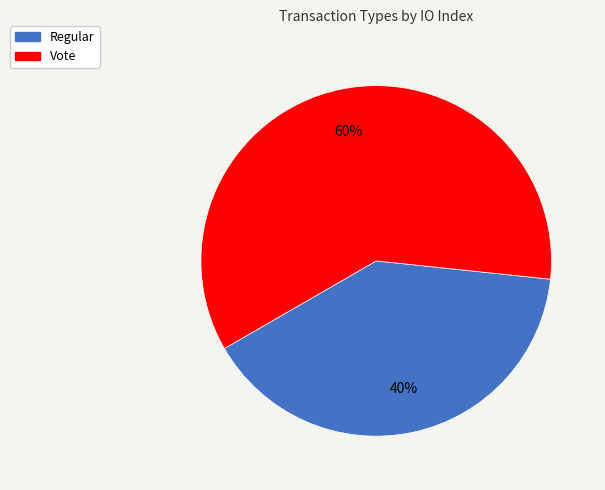

Which has a higher value, Vote or Regular?

Vote